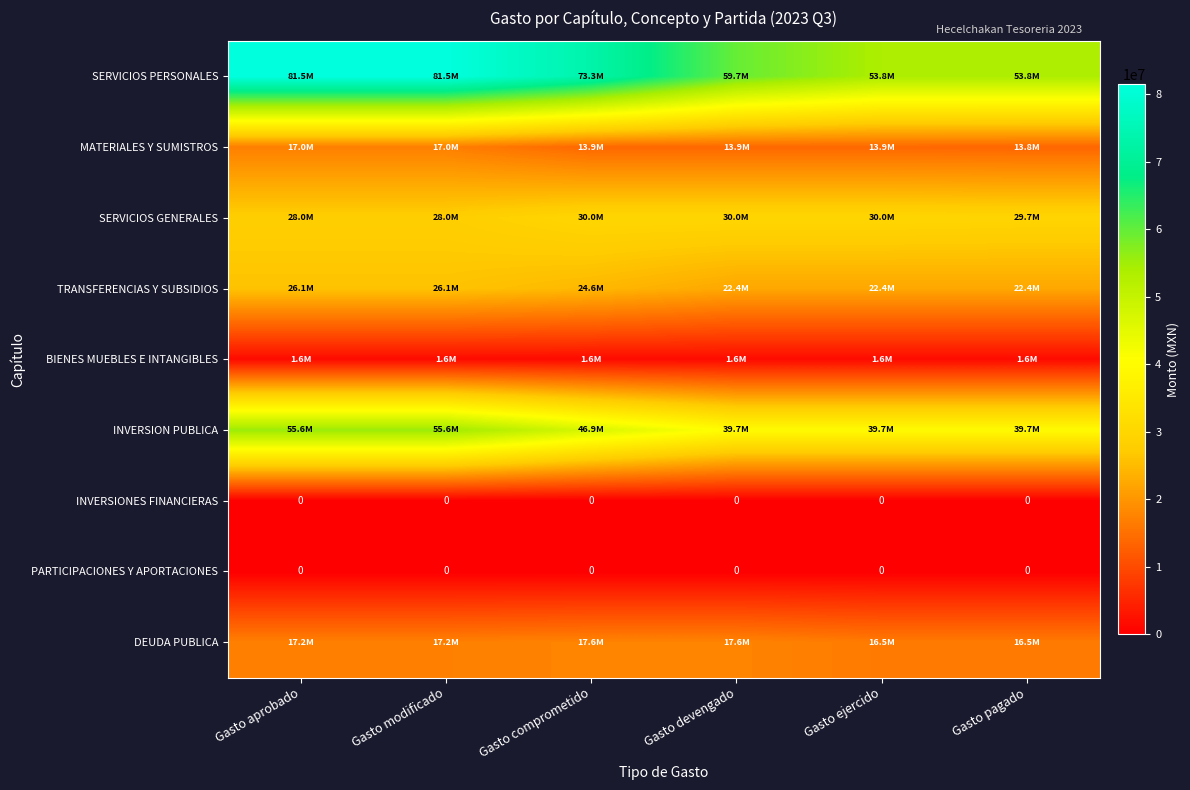

Which series has the widest spread of values?

SERVICIOS PERSONALES